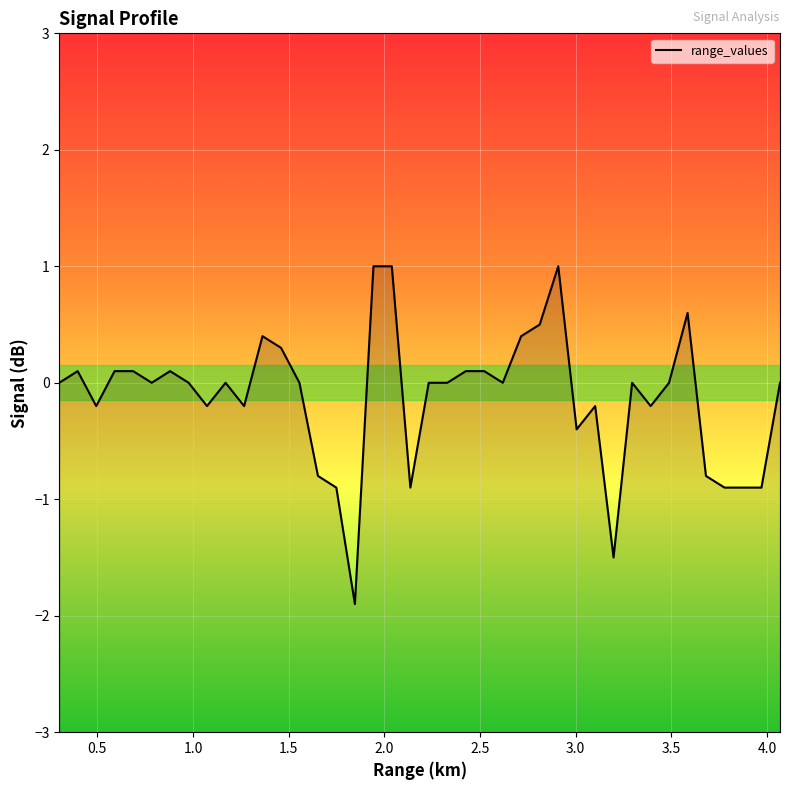

How many lines are shown in the chart?

1